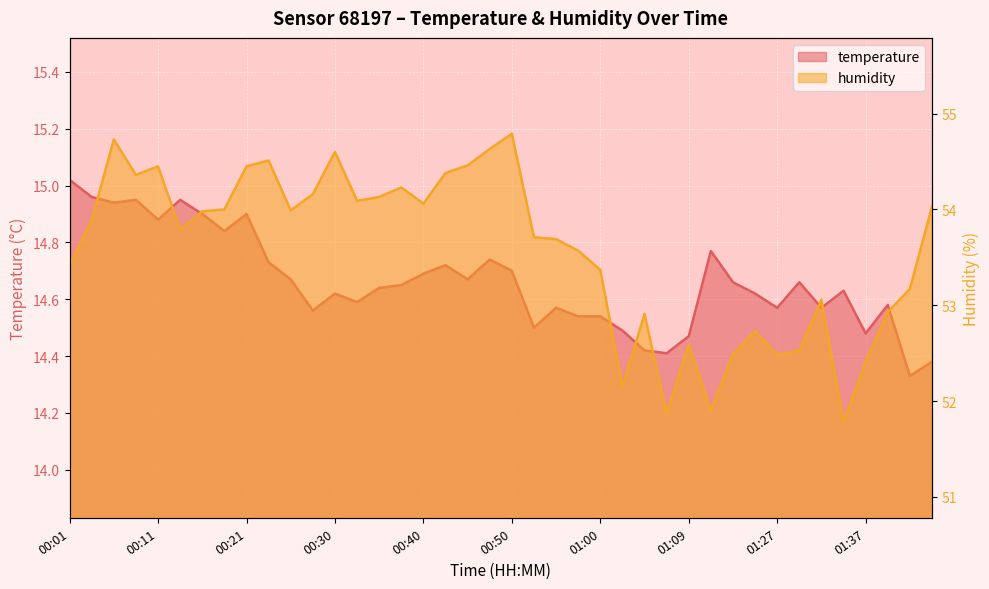

Reading left to right, extract all data points from this chart.

temperature: 15.0	15.0	14.9	14.9	14.9	14.9	14.9	14.8	14.9	14.7	14.7	14.6	14.6	14.6	14.6	14.7	14.7	14.7	14.7	14.7	14.7	14.5	14.6	14.5	14.5	14.5	14.4	14.4	14.5	14.8	14.7	14.6	14.6	14.7	14.6	14.6	14.5	14.6	14.3	14.4
humidity: 53.4	53.9	54.7	54.4	54.5	53.8	54.0	54.0	54.5	54.5	54.0	54.2	54.6	54.1	54.1	54.2	54.1	54.4	54.5	54.6	54.8	53.7	53.7	53.6	53.4	52.1	52.9	51.9	52.6	51.9	52.5	52.7	52.5	52.5	53.1	51.8	52.4	52.9	53.2	54.0